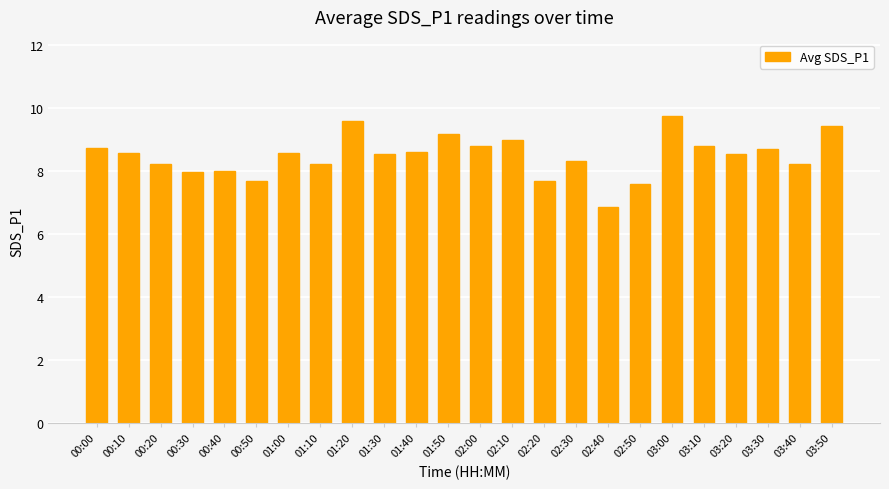

Which label corresponds to the smallest value in the chart?

02:40